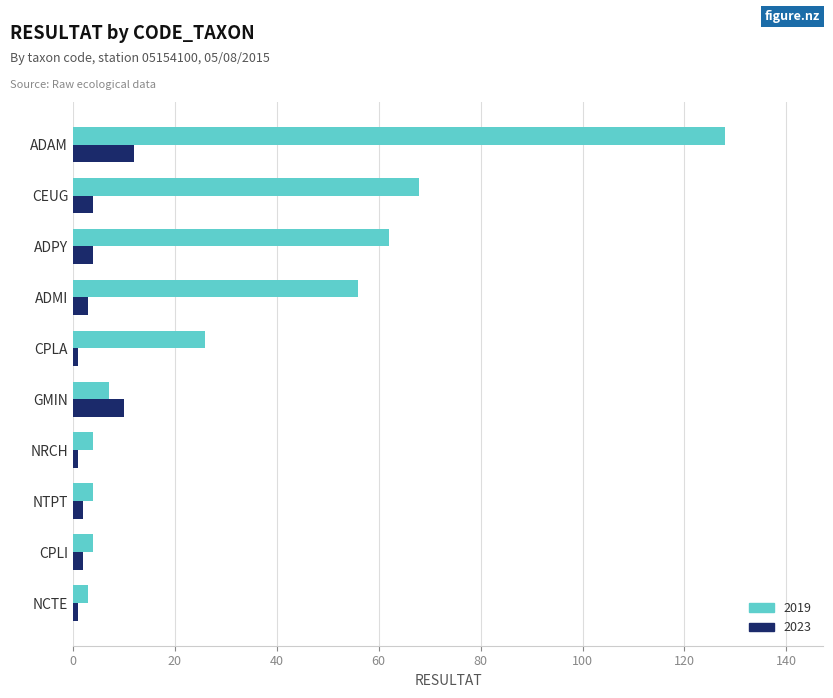

Is the value of 2023 at NRCH greater than the value of 2019 at NTPT?

No